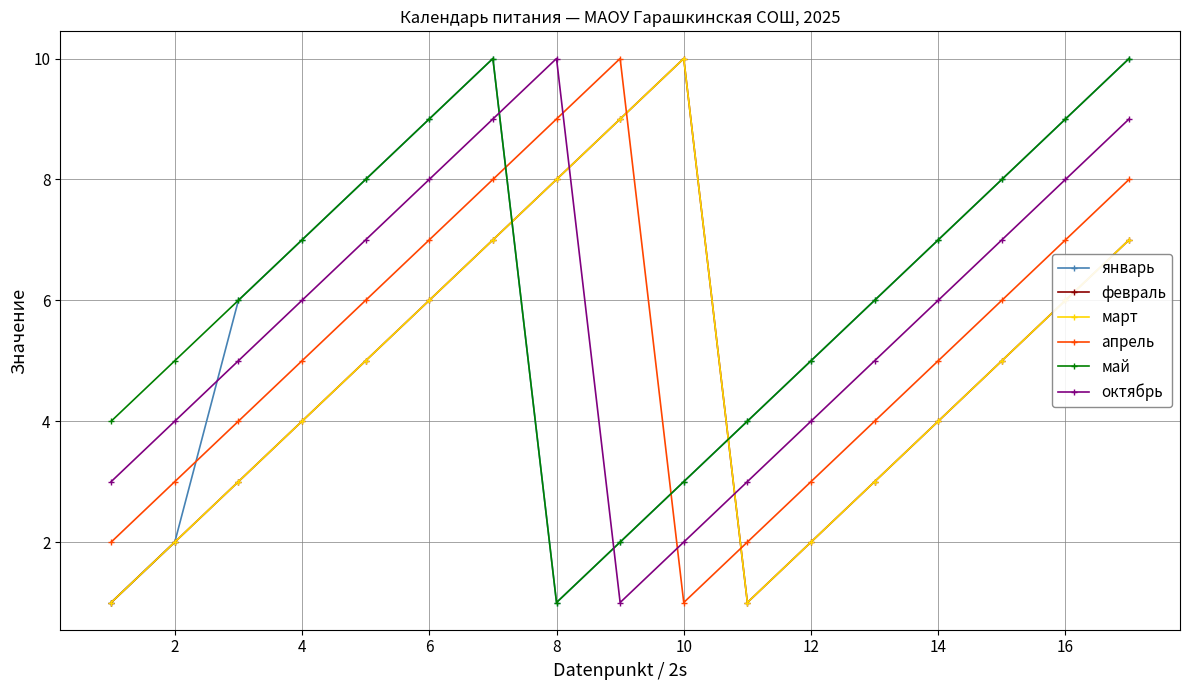

Count the март values in the range 3 to 7.

10